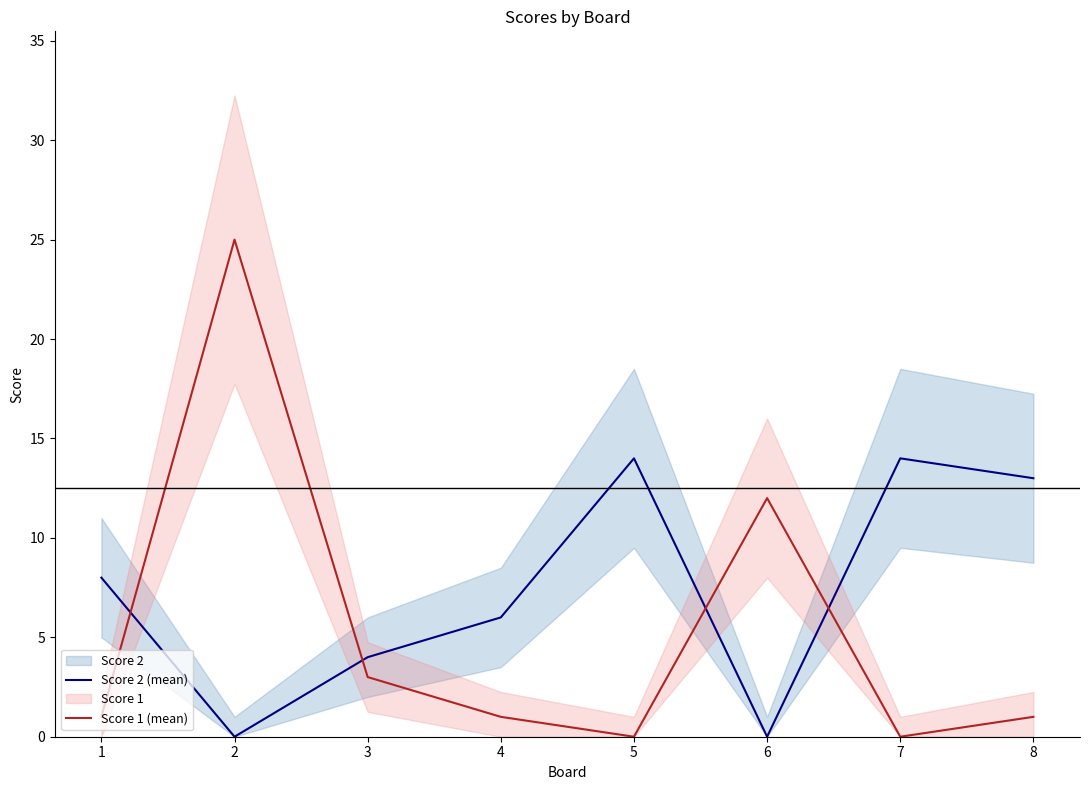

Between 4 and 2, which is larger?

4